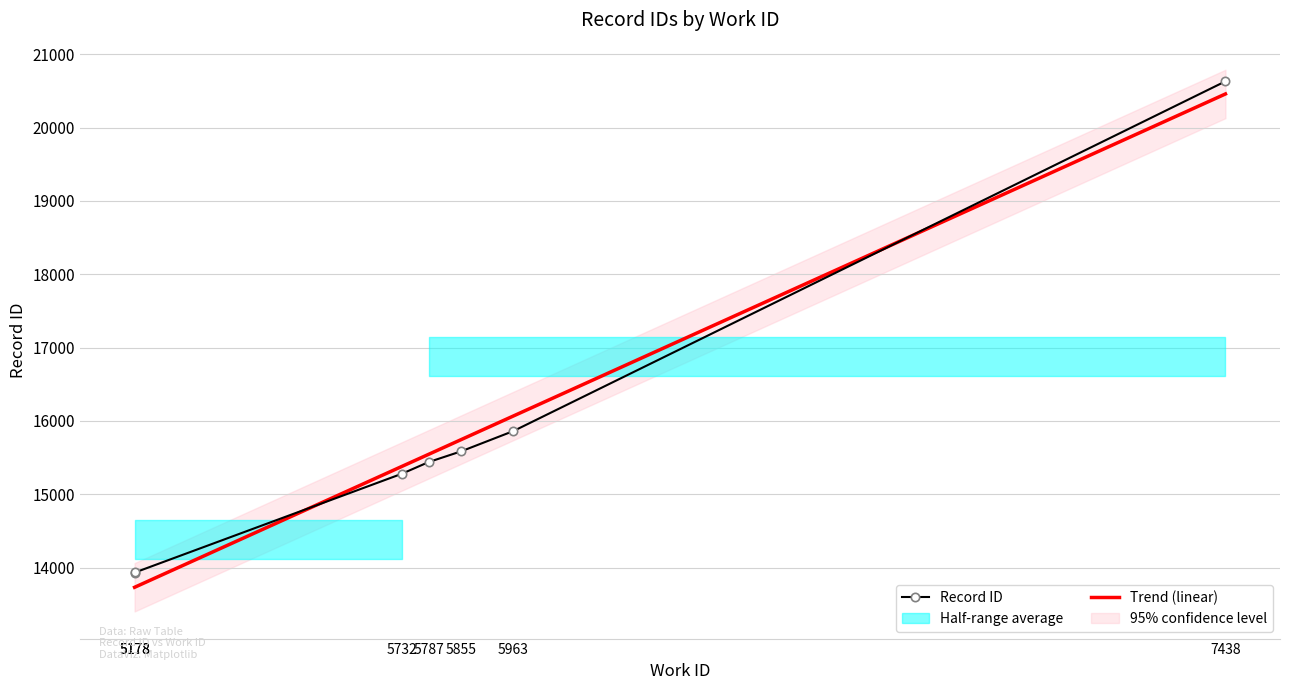

How many data points in Record ID are less than 15439?

3